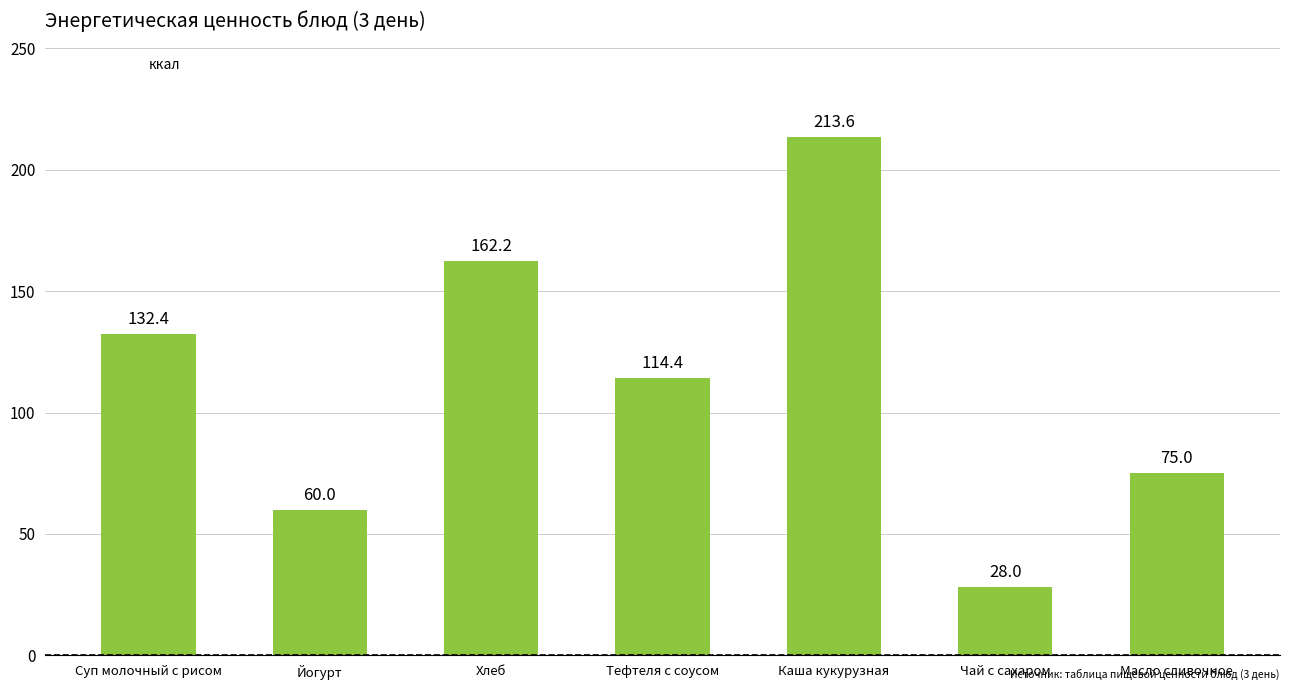

Which category has the lowest value across all series?

Чай с сахаром